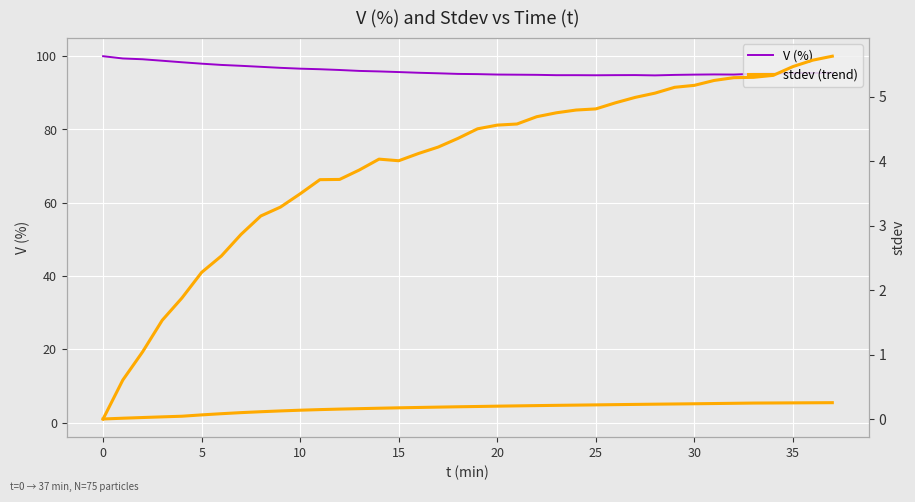

What is the difference between the maximum and second lowest values in the stdev (trend) series?

4.2